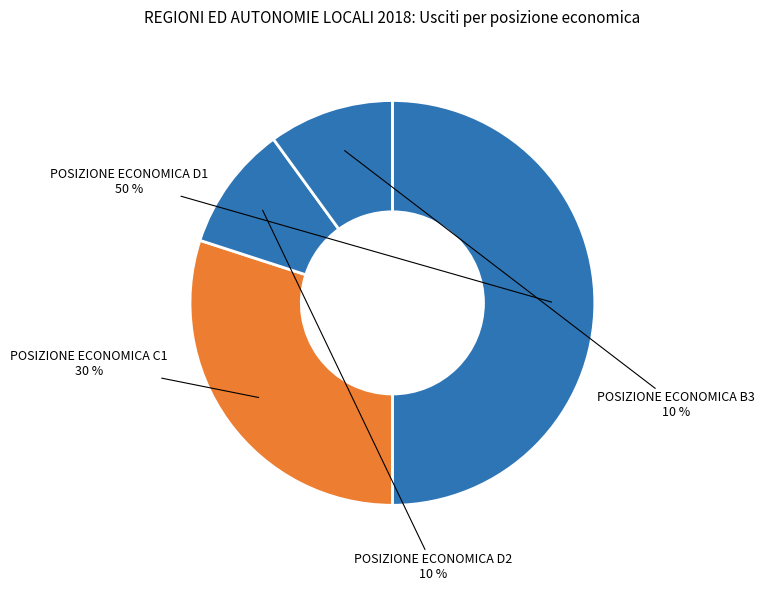

Which category has the biggest portion of the pie?

POSIZIONE ECONOMICA D1